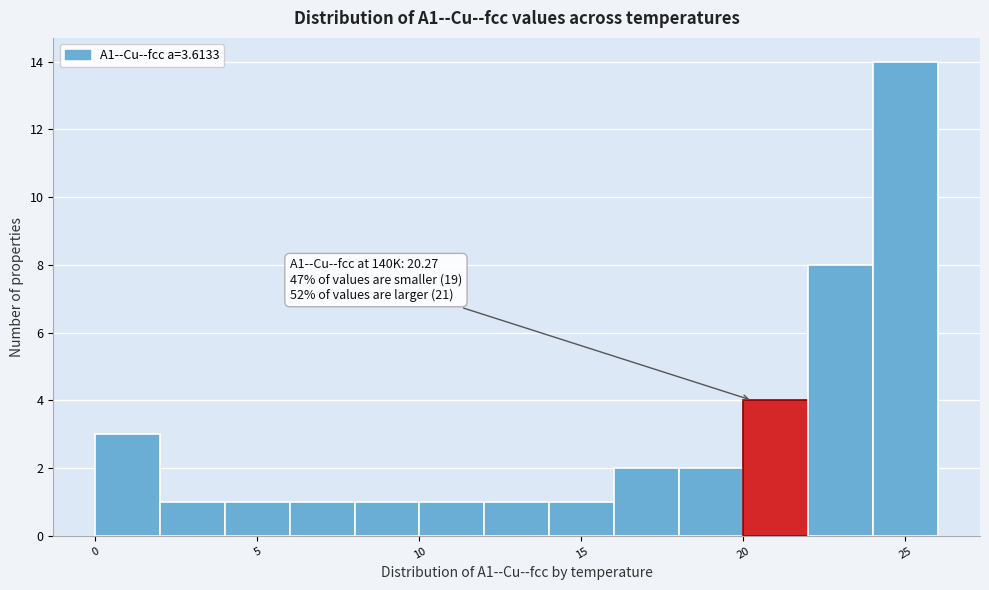

Which range on the x-axis has the tallest bar?

24 to 26